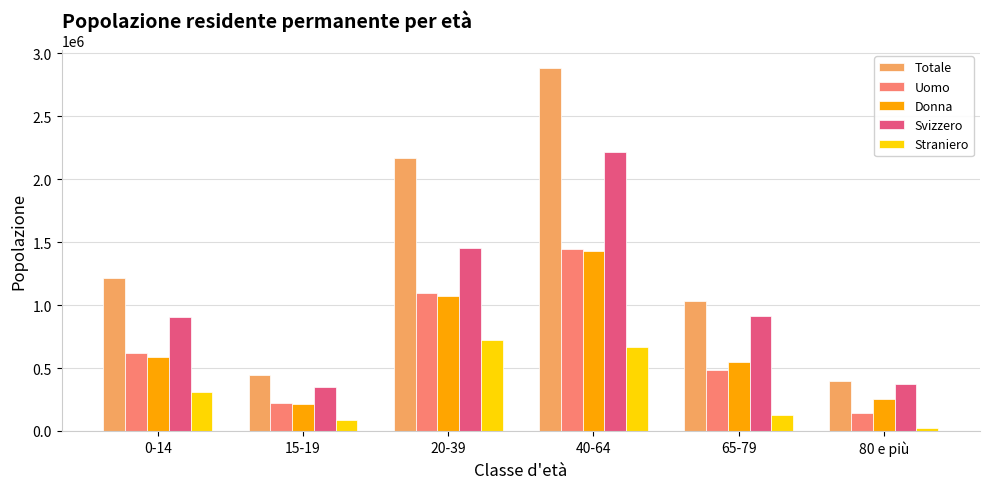

What is the label of the 6th bar from the left?

80 e più